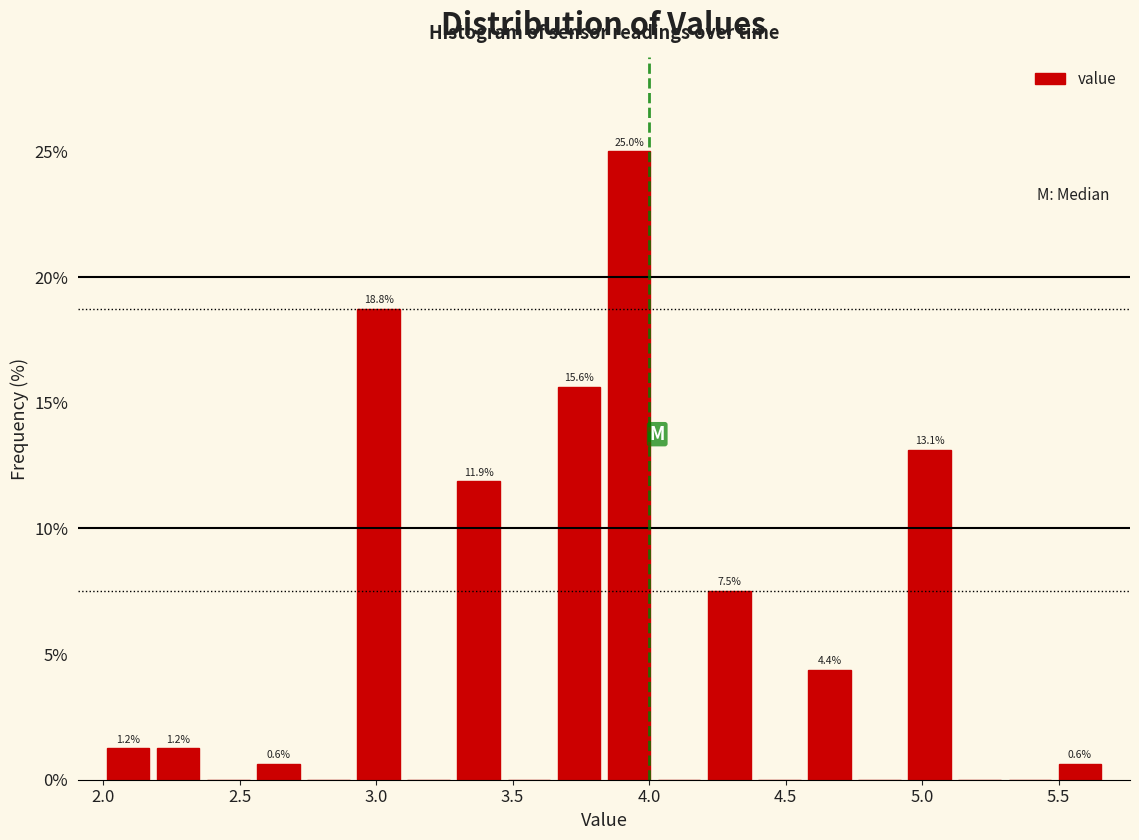

Around what value on the x-axis is the tallest bar? Give the approximate position of its centre, as read against the axis.

3.95